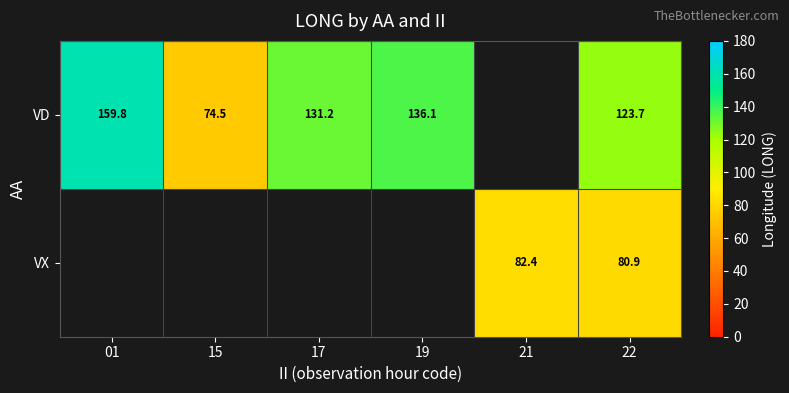

How many data points does each series have?

6